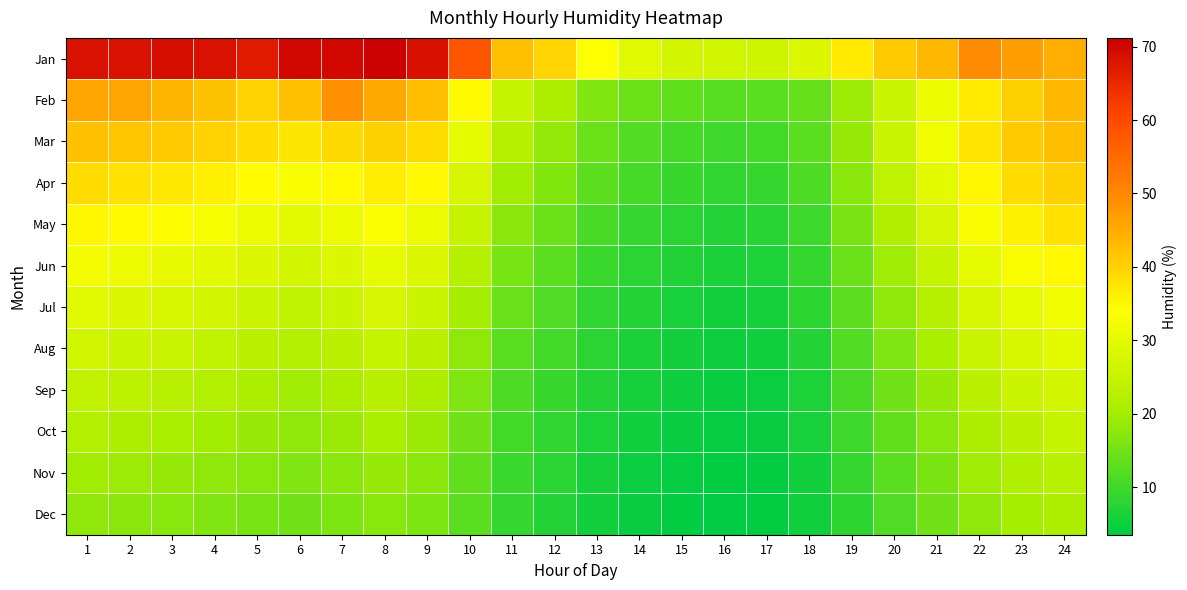

At which category is the sum across all series the highest?

1